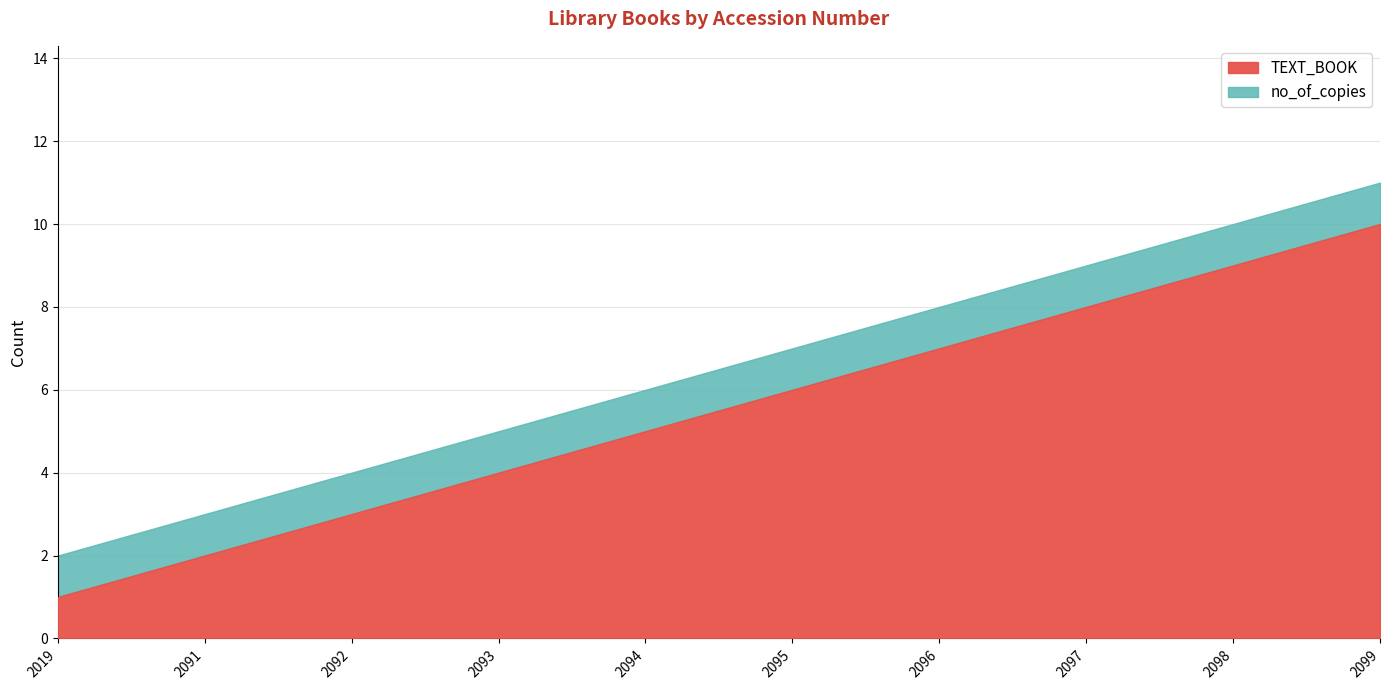

The TEXT_BOOK series shows 10 at 2095. True or false?

False